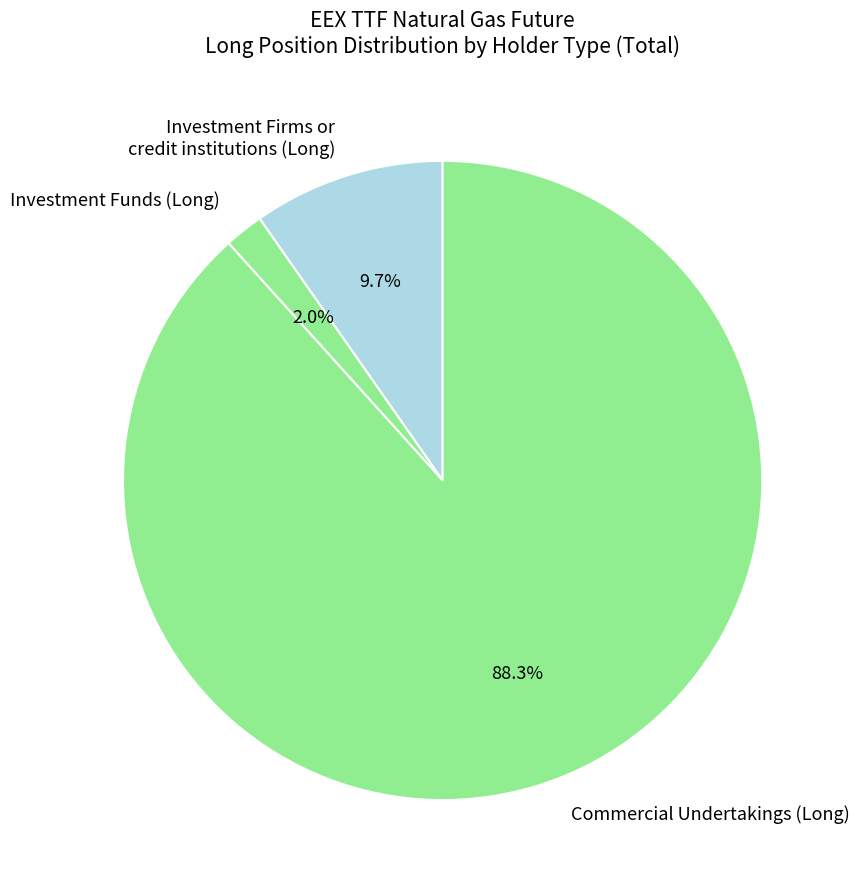

How much of the chart is everything except Commercial Undertakings (Long)?

11.7%